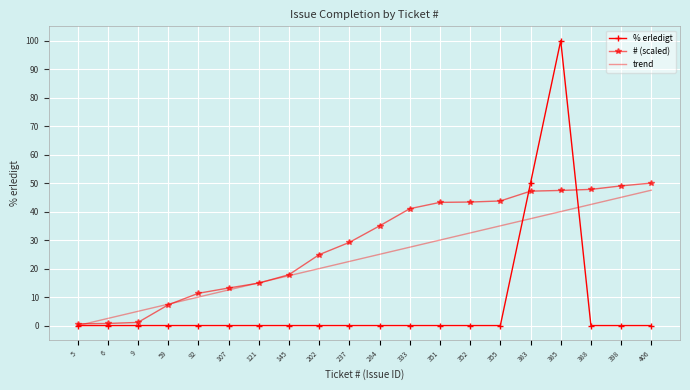

Which category has the highest value across all series?

385